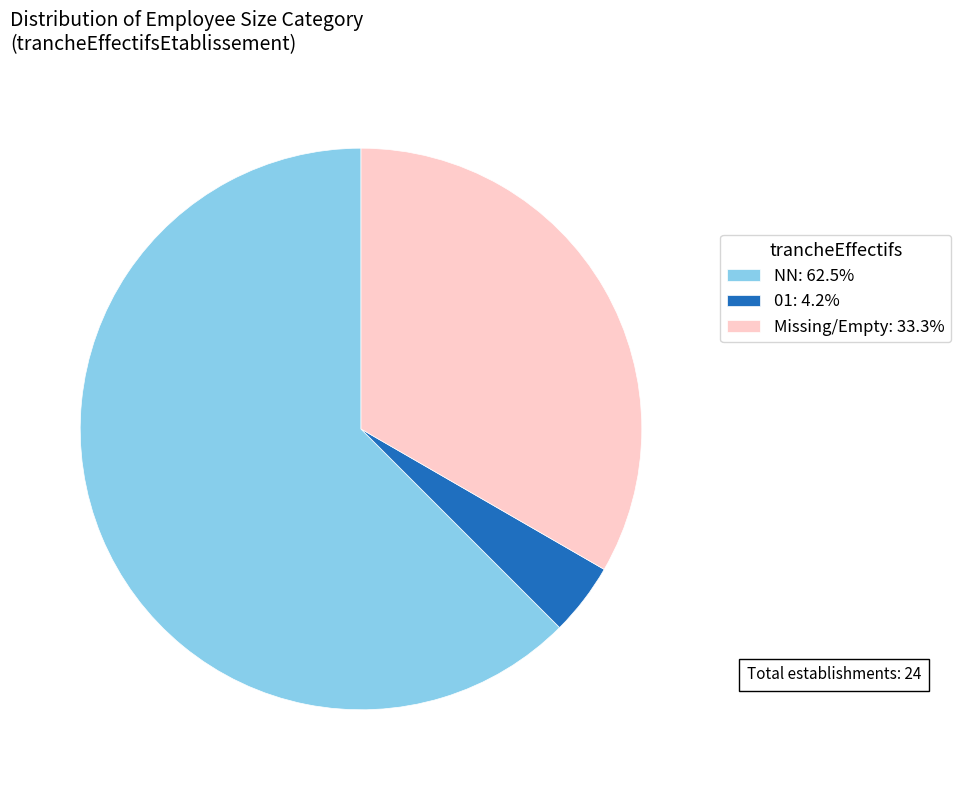

Count the number of slices in the pie.

3